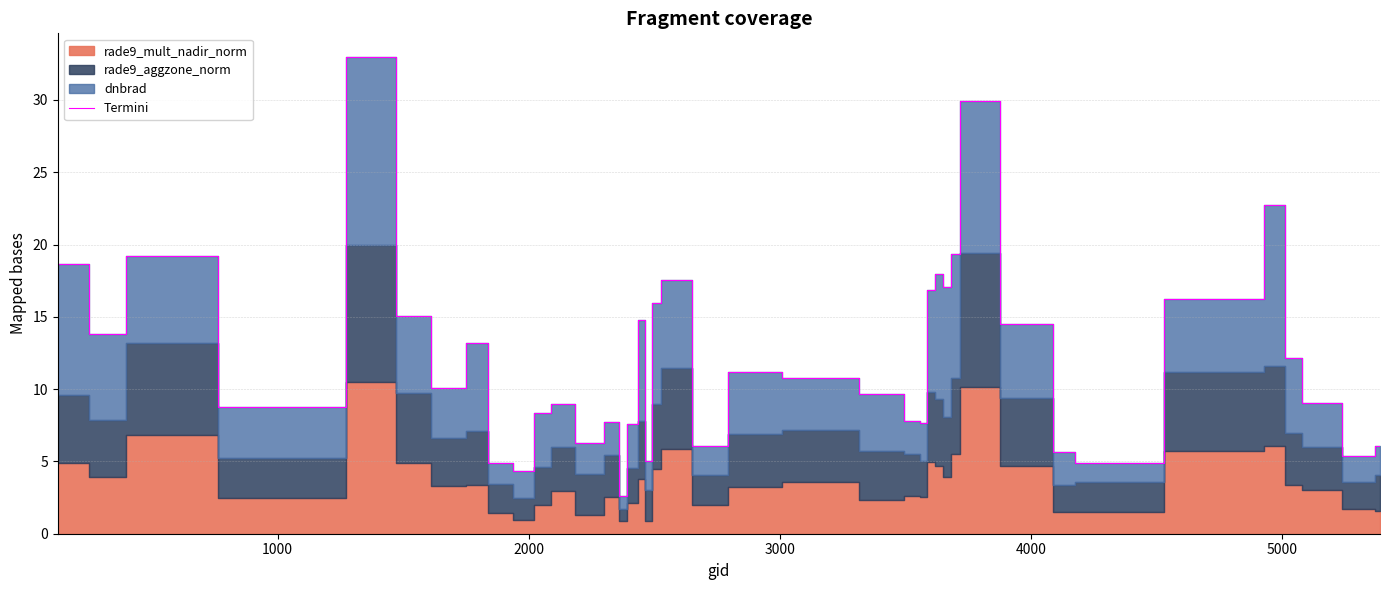

What is the highest value of the Termini series?

33.0